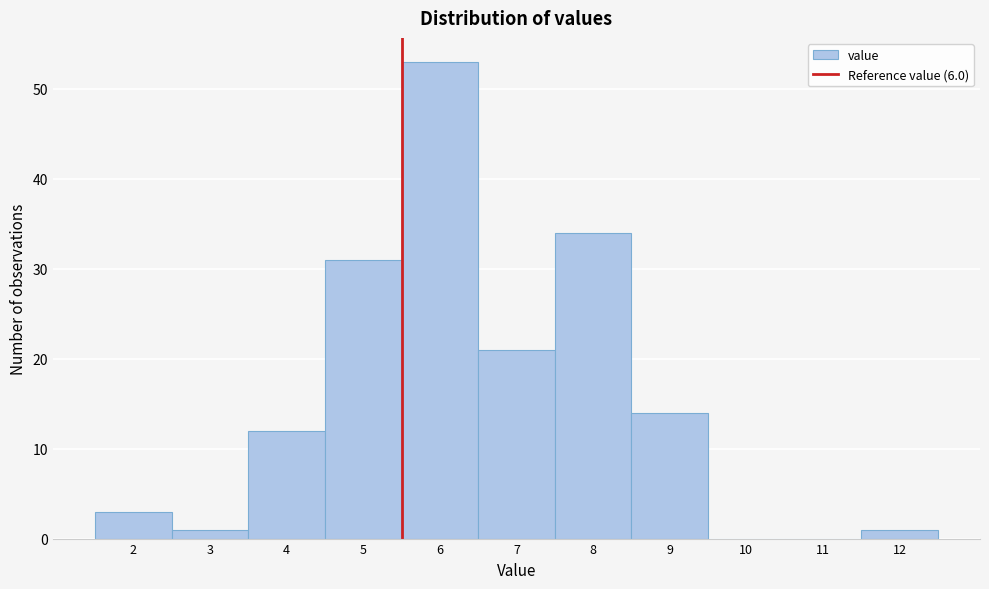

Reading left to right, extract all data points from this chart.

2=3	3=1	4=12	5=31	6=53	7=21	8=34	9=14	10=0	11=0	12=1